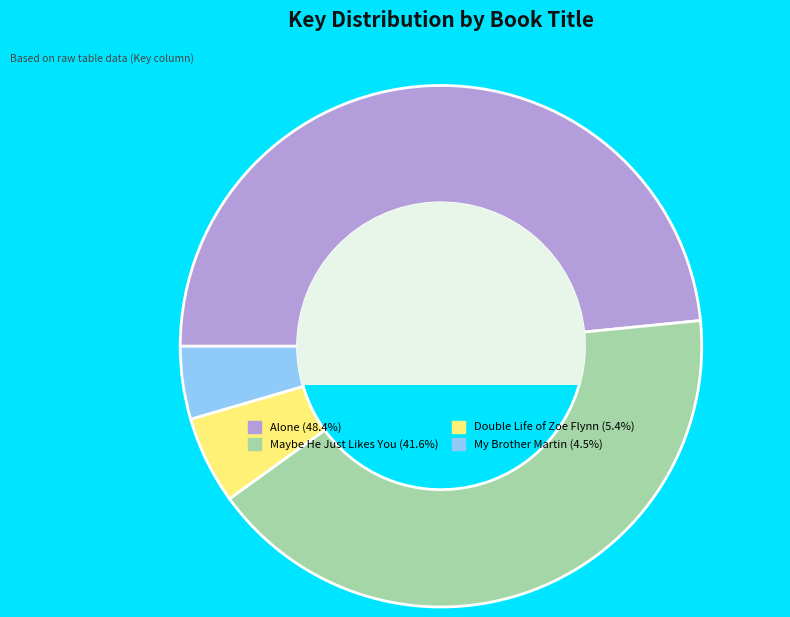

Combined, do Alone and Maybe He Just Likes You account for over 50%?

Yes